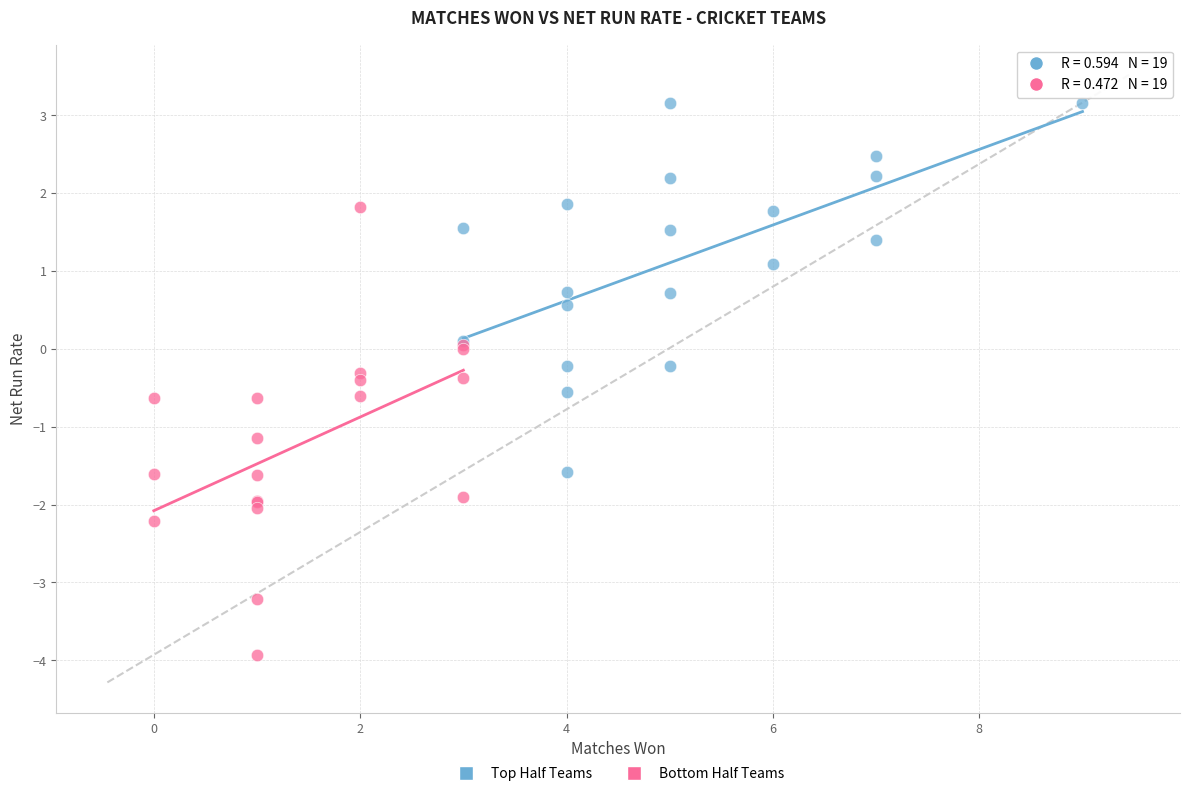

Which series reaches the maximum Y coordinate?

Top Half Teams